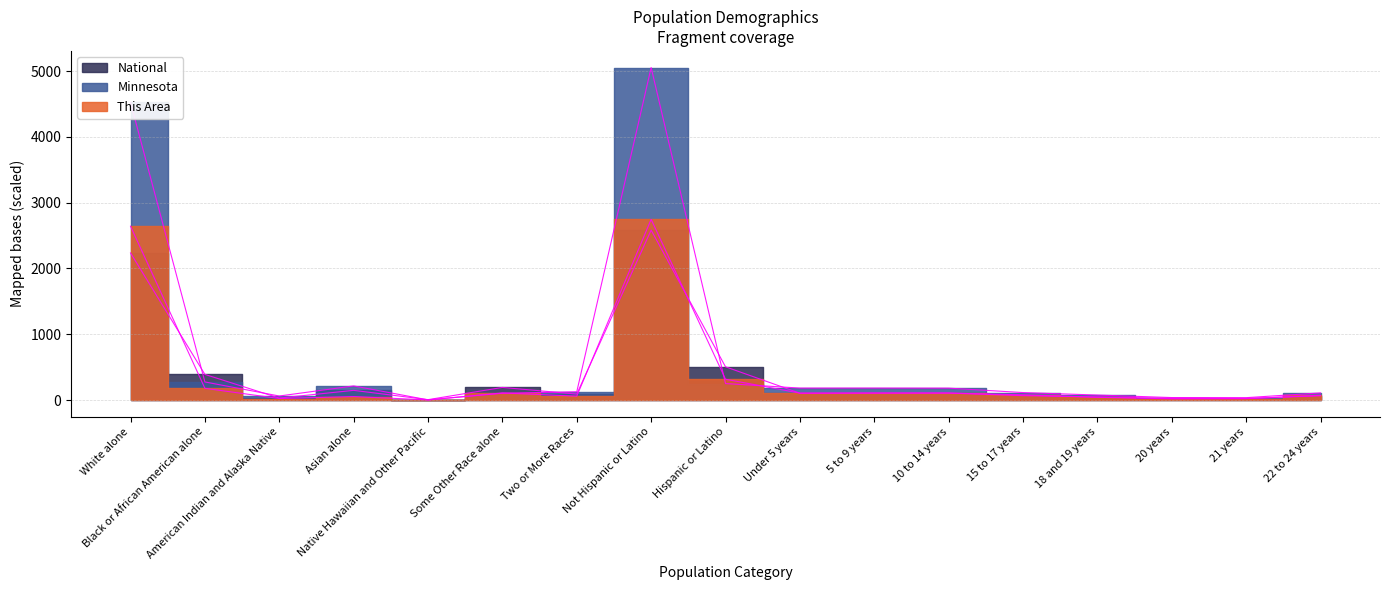

At which label does This Area reach its minimum?

Native Hawaiian and Other Pacific